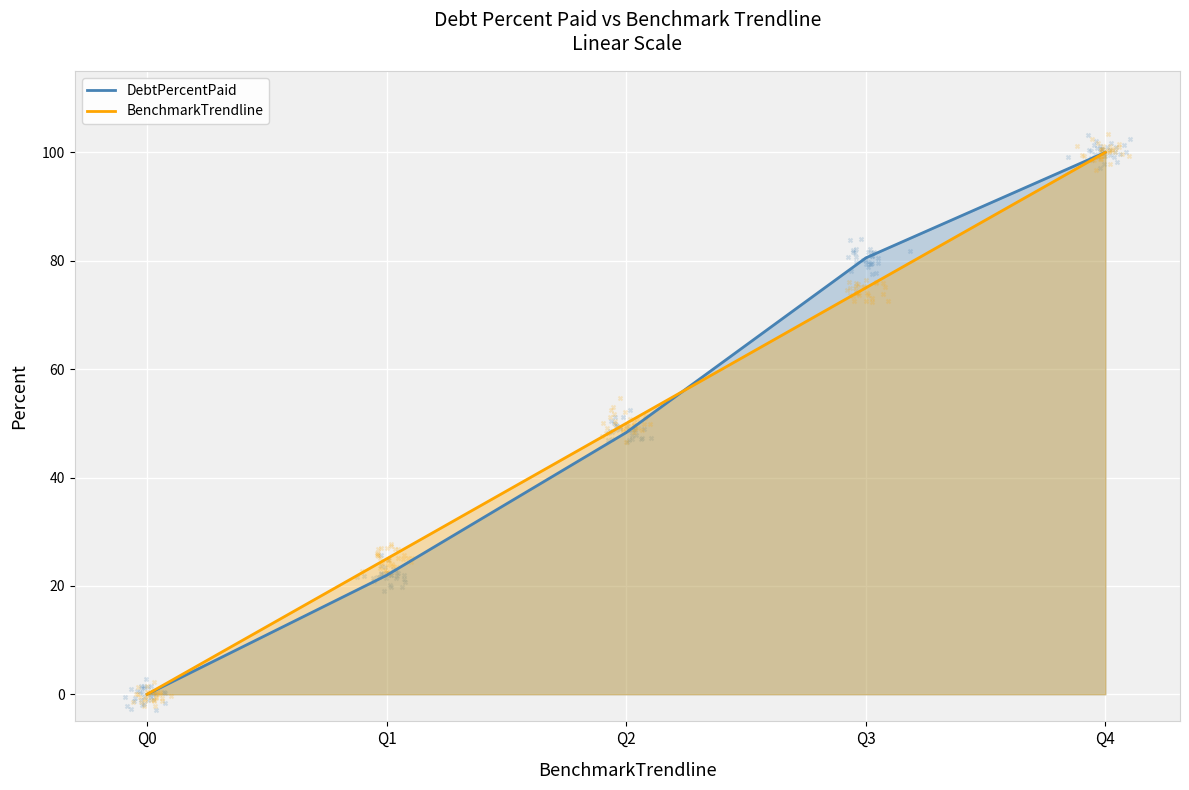

What are all the series names shown in the legend?

DebtPercentPaid, BenchmarkTrendline